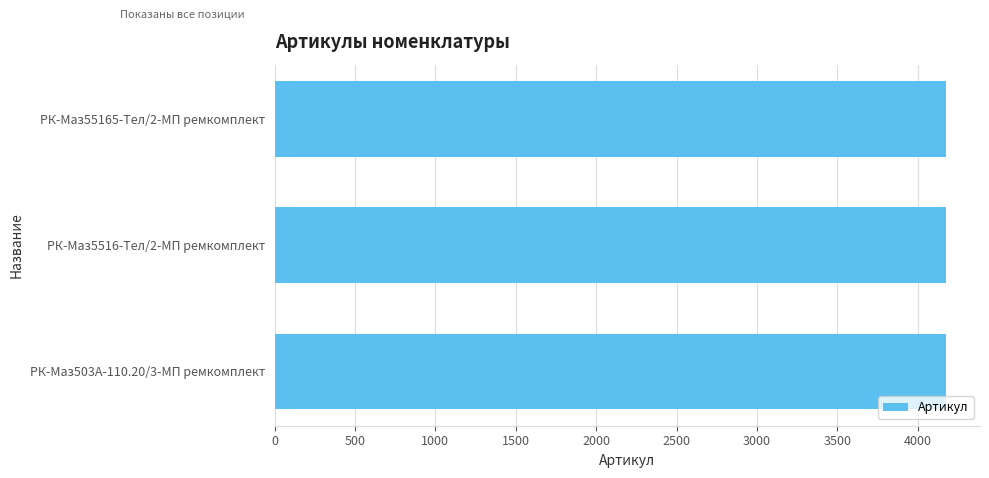

What is the value of the 3rd bar from the top?

4177